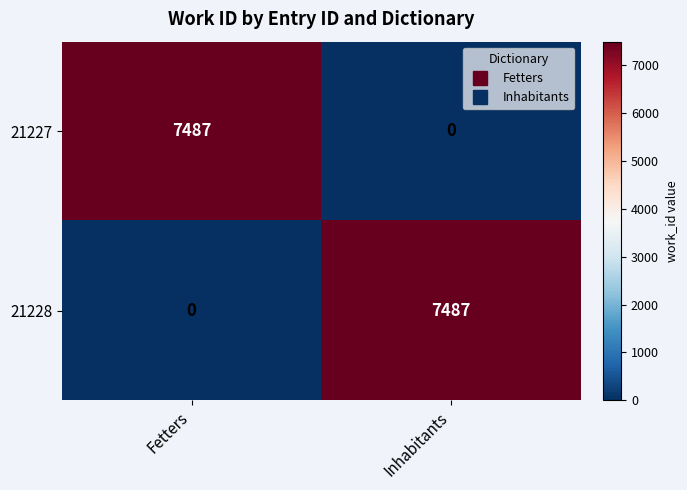

The 21227 series shows 11639 at Fetters. True or false?

False